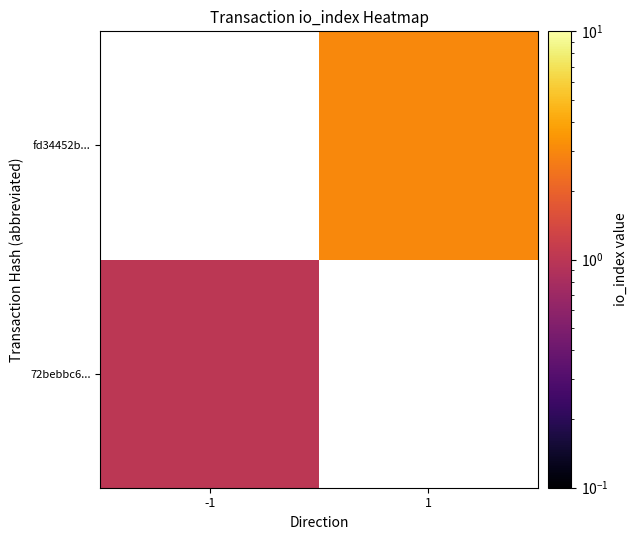

Count the number of data series in this chart.

2